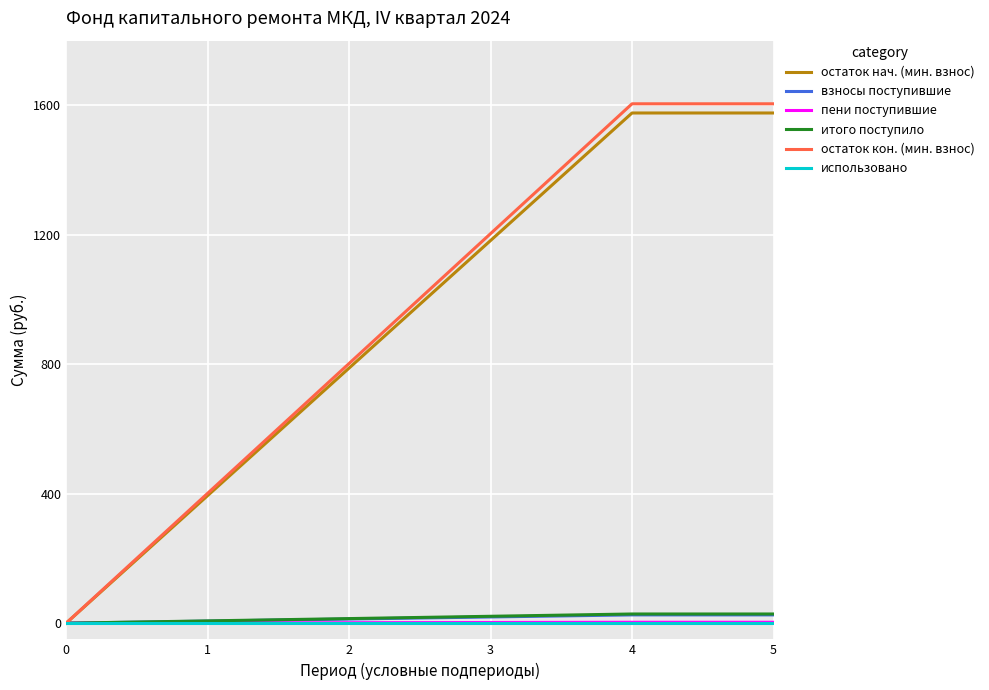

Is it true that остаток кон. (мин. взнос) equals 634.8 at 4?

False